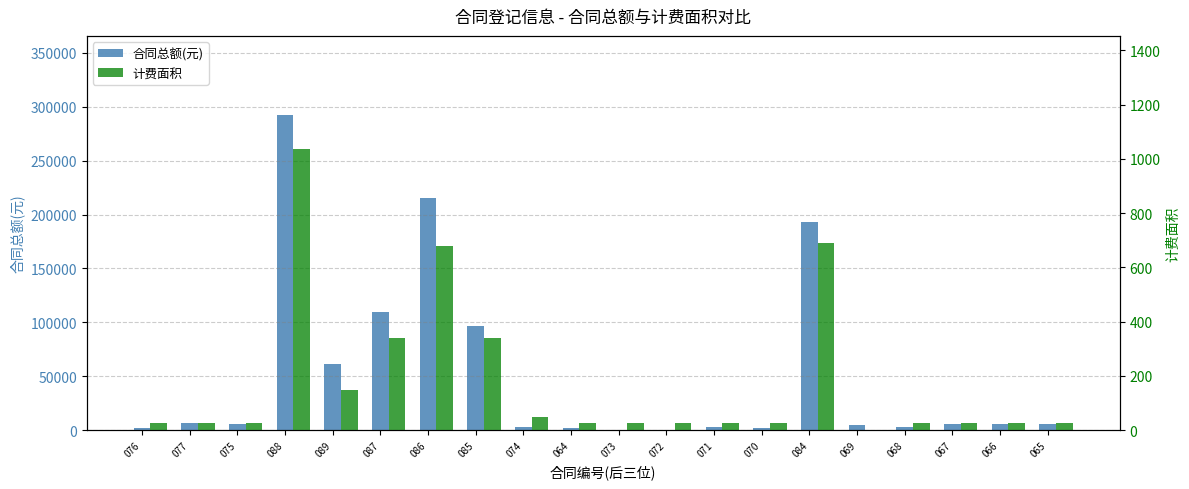

Rank the series by their average value, from lowest to highest.

计费面积, 合同总额(元)